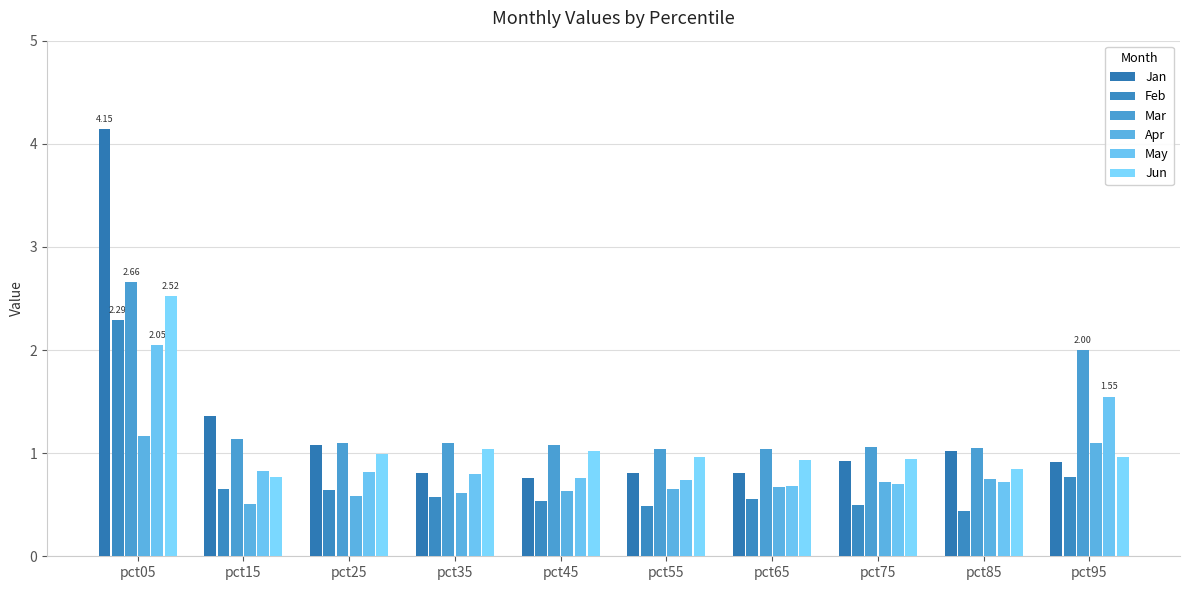

The value of Feb at pct15 is 1.1. True or false?

False